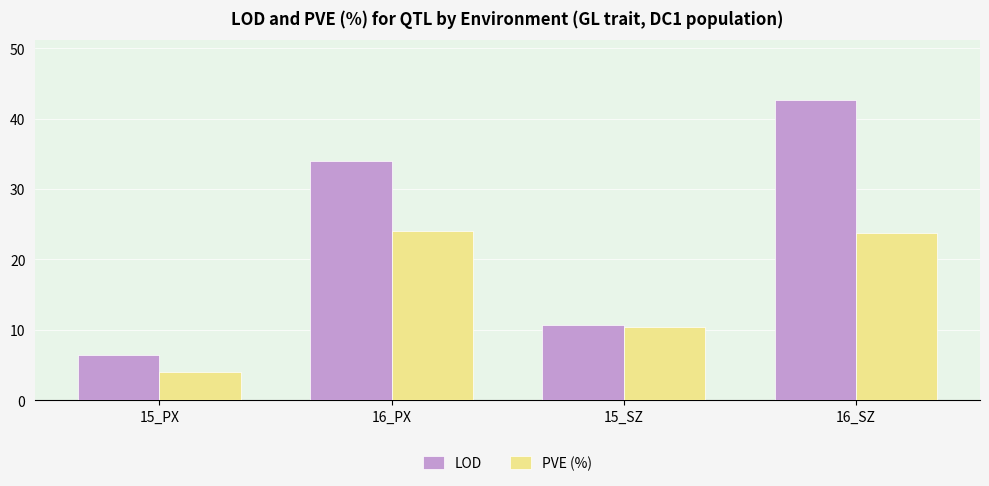

Between 15_SZ and 16_SZ, which series saw the biggest shift?

LOD